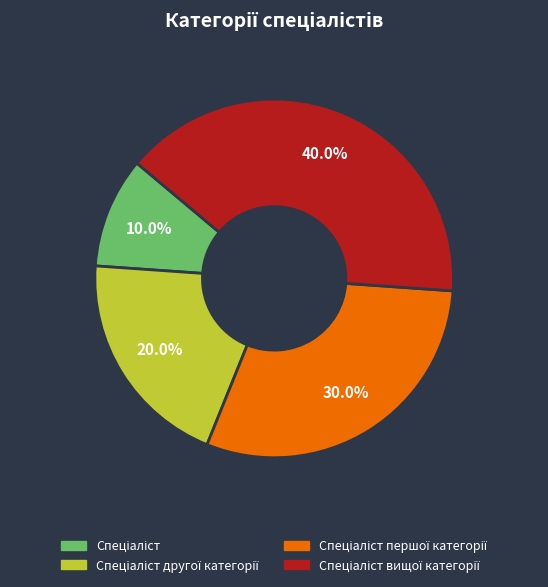

Is there a majority slice in this chart?

No